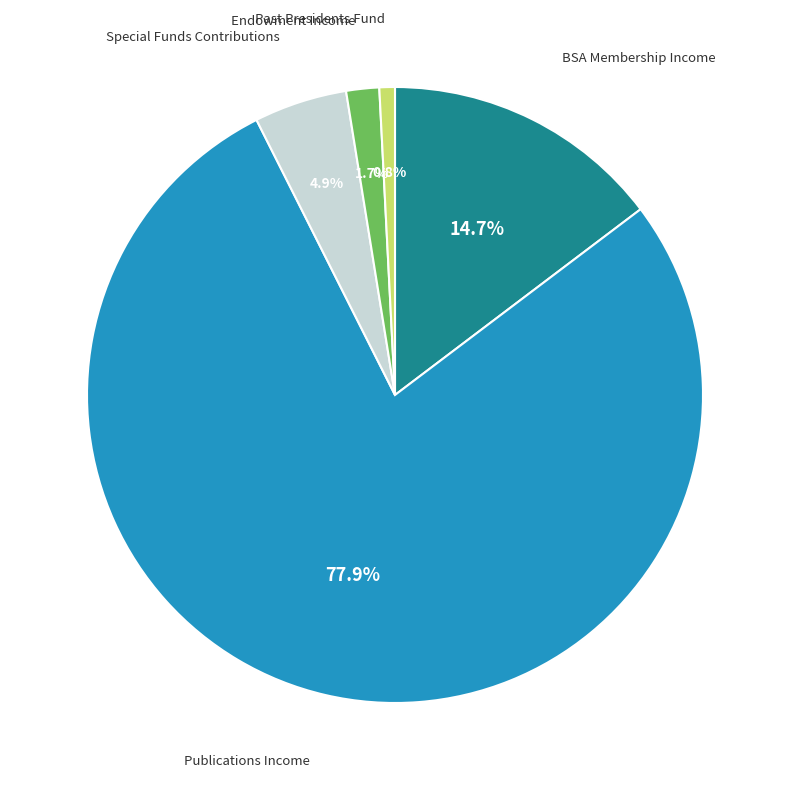

Is there a majority slice in this chart?

Yes